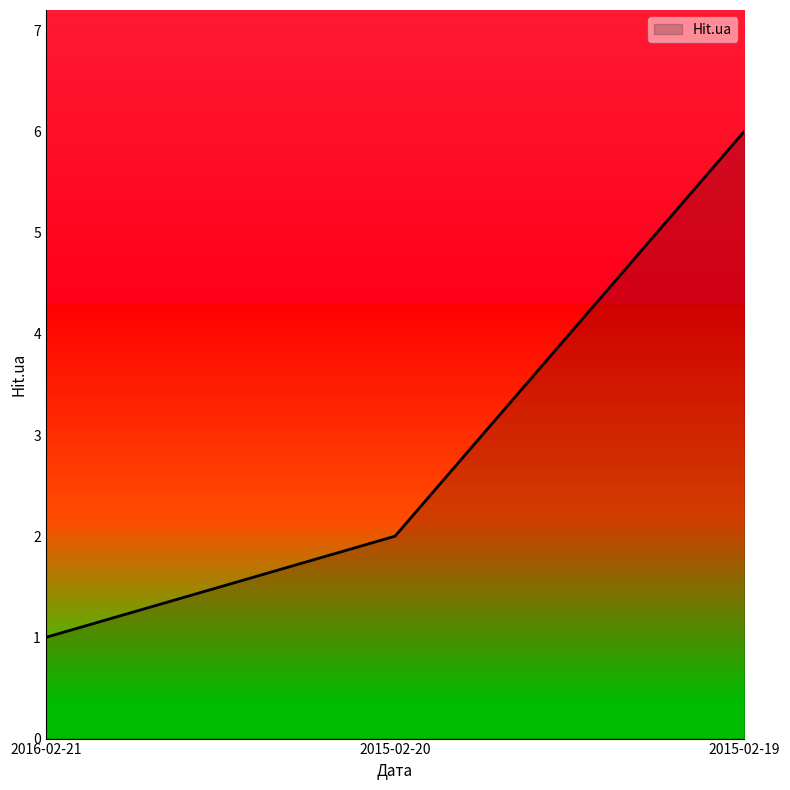

Reading left to right, transcribe all the data shown in this chart.

1	2	6